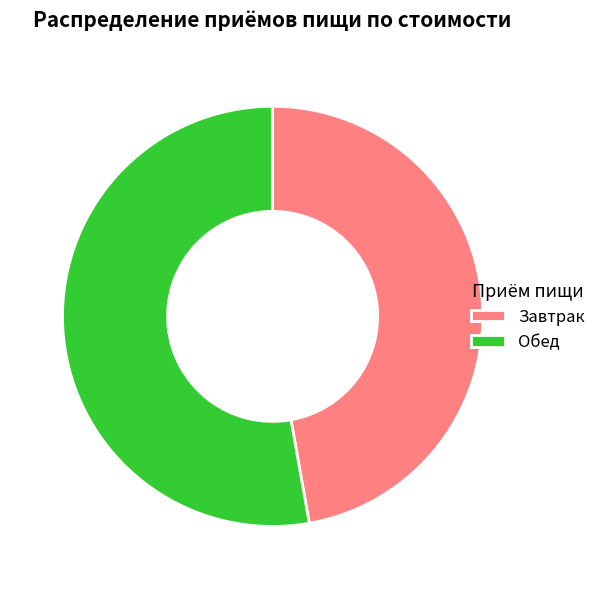

How many segments does this pie chart have?

2